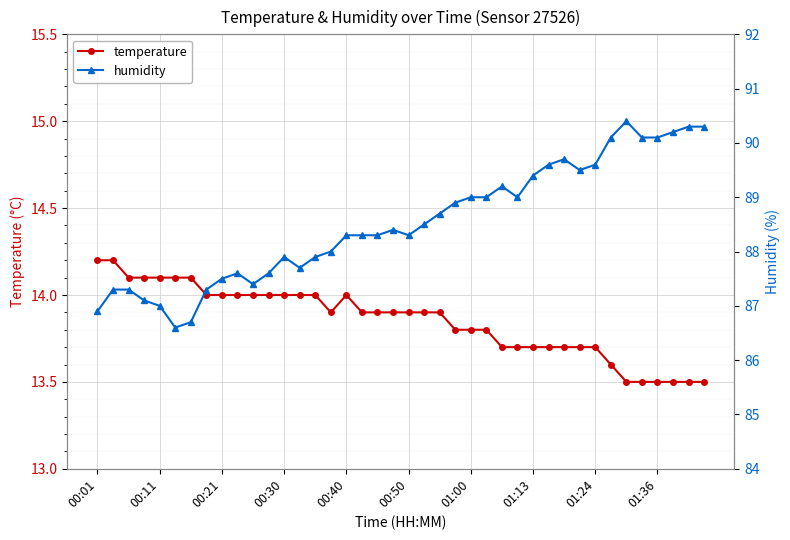

What is the highest value of the temperature series?

14.2